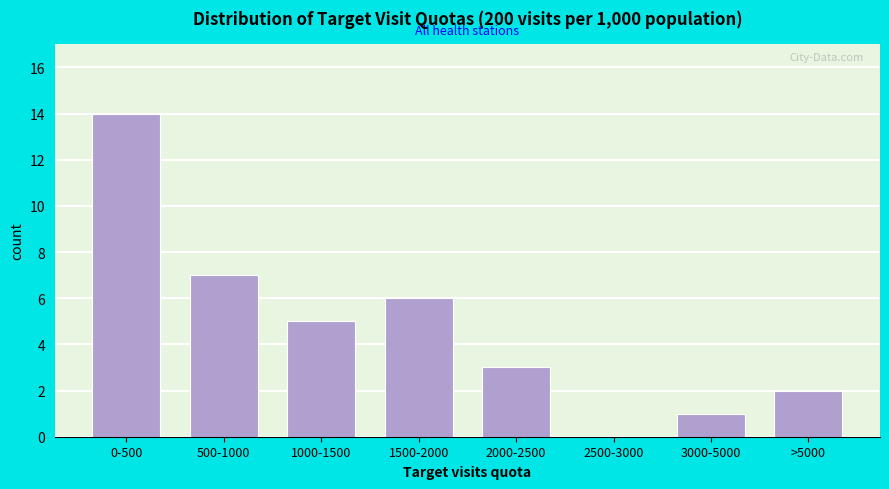

Reading left to right, extract all data points from this chart.

0-500=14	500-1000=7	1000-1500=5	1500-2000=6	2000-2500=3	2500-3000=0	3000-5000=1	>5000=2